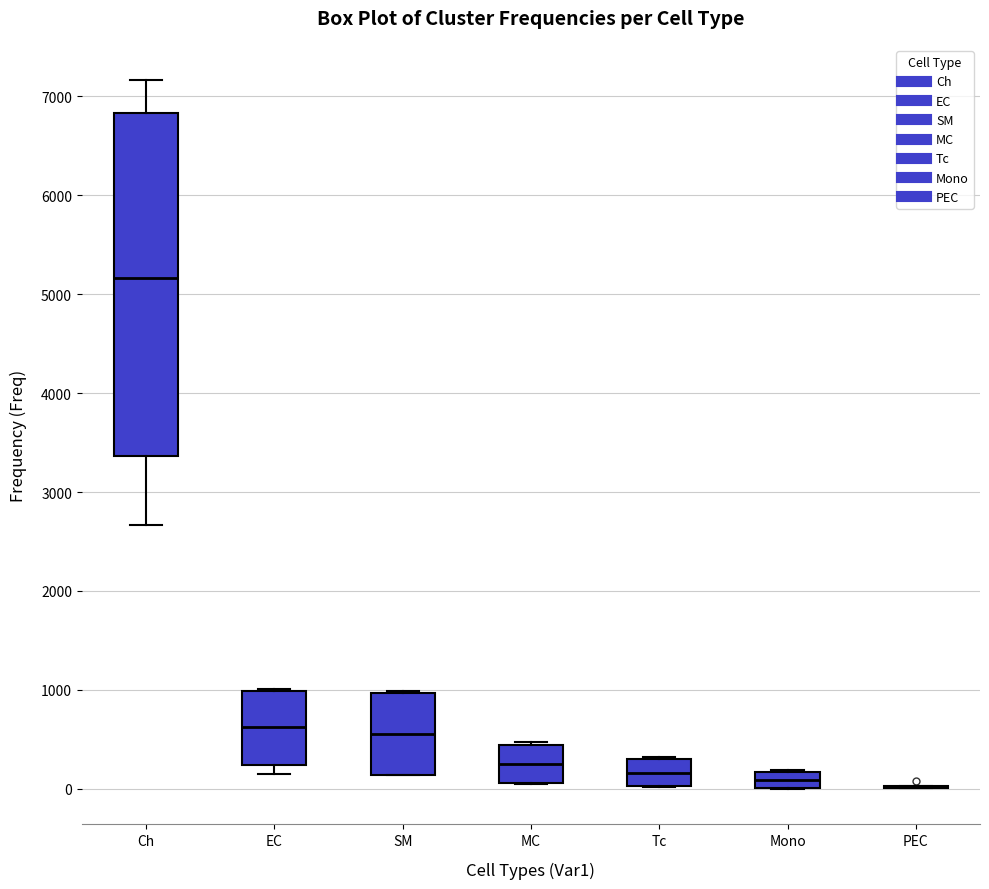

Reading left to right, transcribe this box plot: for each box, give where its median line is, the range the box spans, and where its two whiskers end, as read against the y-axis. The values are not printed on the chart, so give them approximately, as read against the axis.

Ch: median 5200, box 3400 to 6800, whiskers 2700 to 7200
EC: median 600, box 200 to 1000, whiskers 100 to 1000
SM: median 500, box 100 to 1000, whiskers 100 to 1000
MC: median 200, box 100 to 400, whiskers 100 to 500
Tc: median 200, box 0 to 300, whiskers 0 to 300
Mono: median 100, box 0 to 200, whiskers 0 to 200
PEC: box collapsed to a line at 0, whiskers 0 to 0